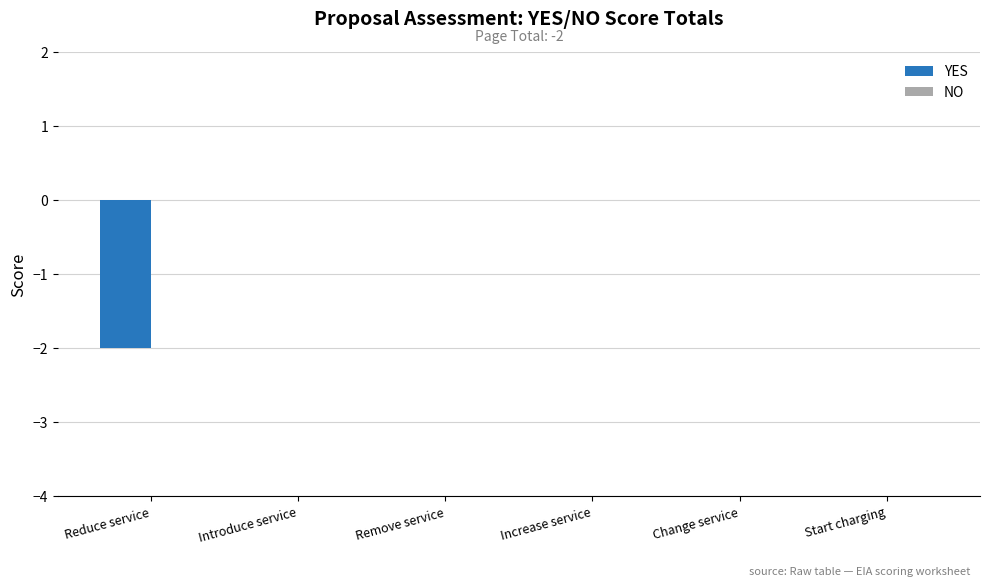

True or false: the data shows 1 at Change service.

False